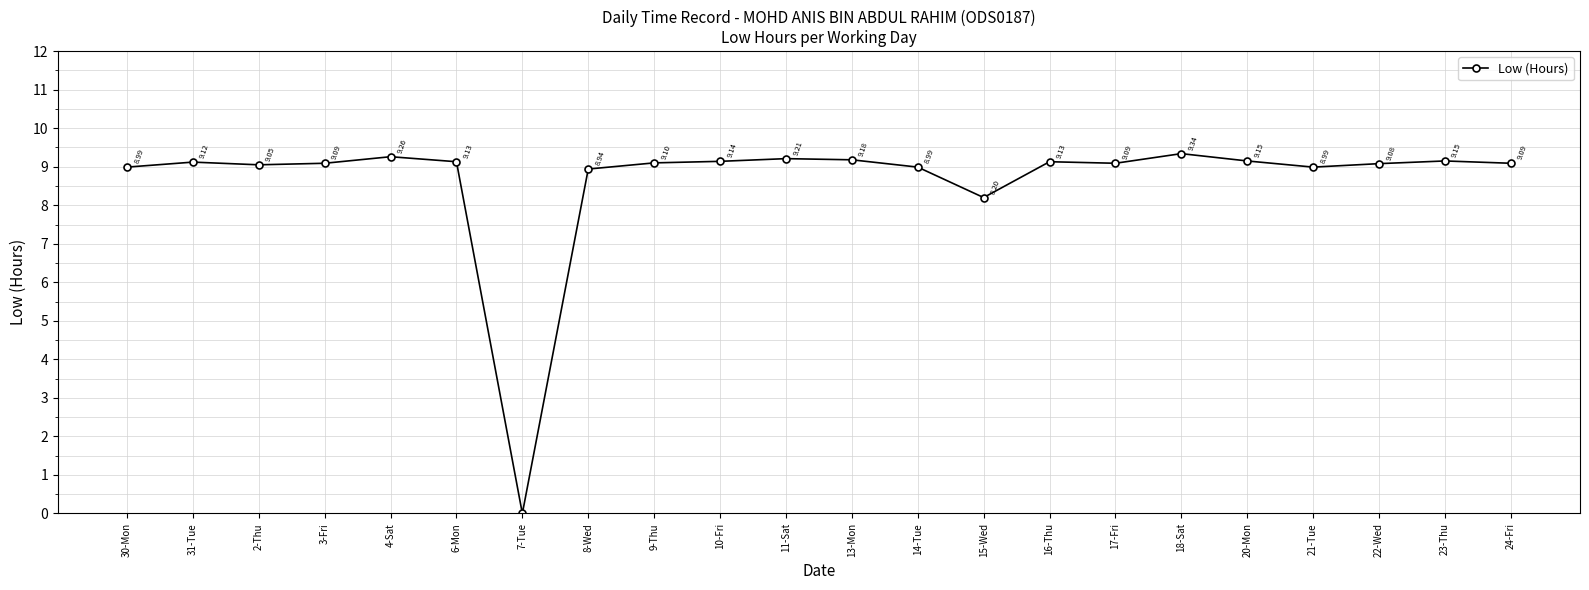

What position from the left is 16-Thu?

15